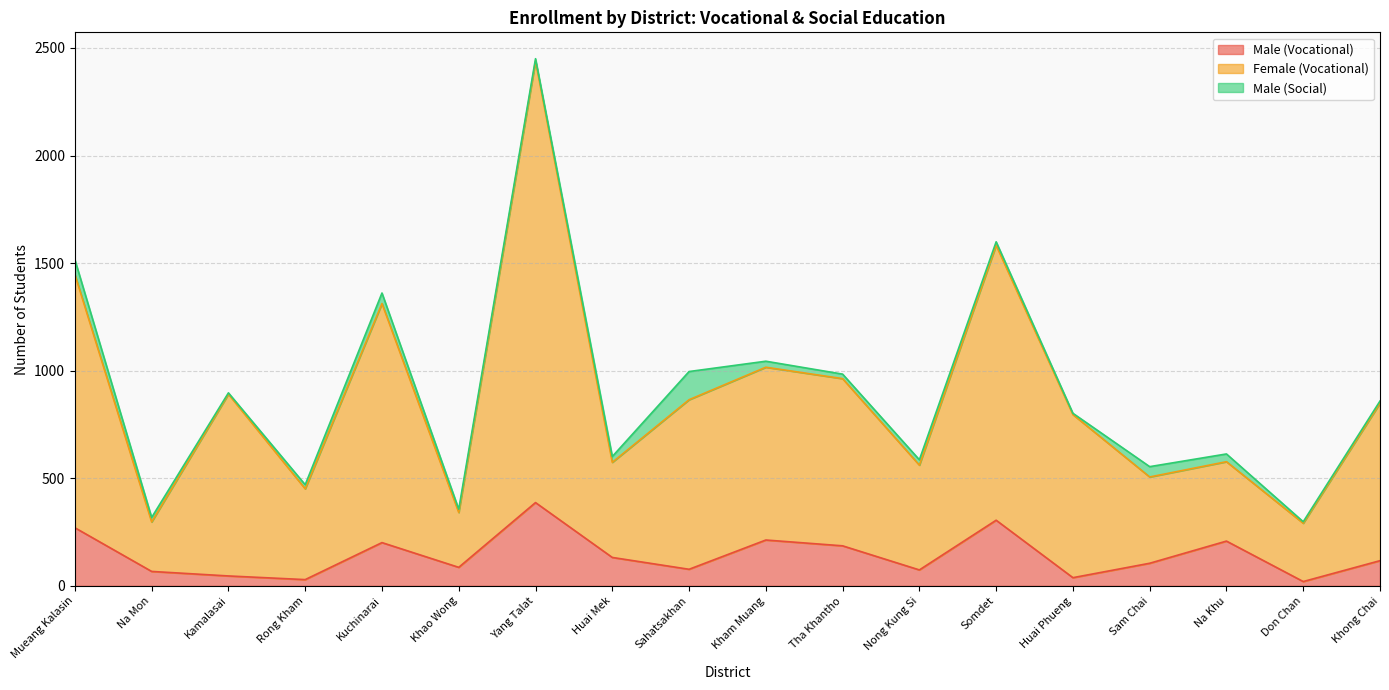

Where is the first local maximum for Male (Vocational)?

Kuchinarai